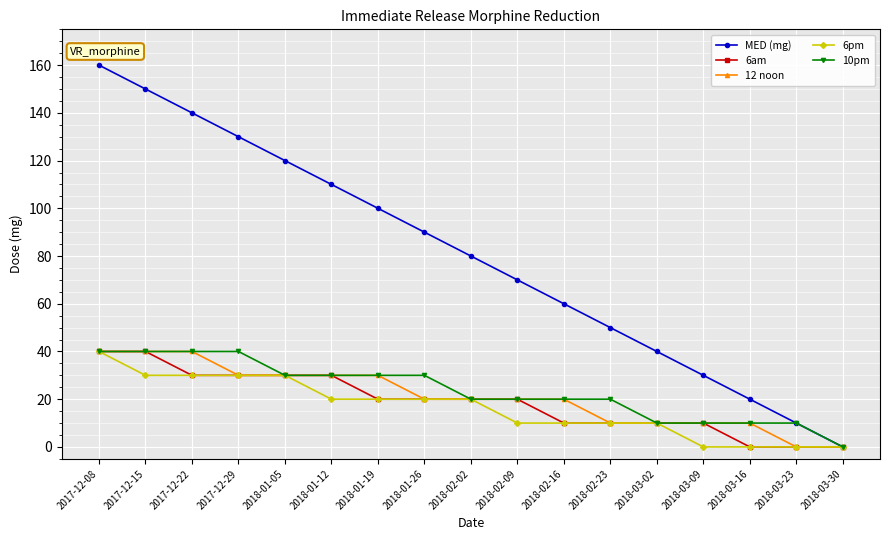

What position from the left is 2018-03-09?

14